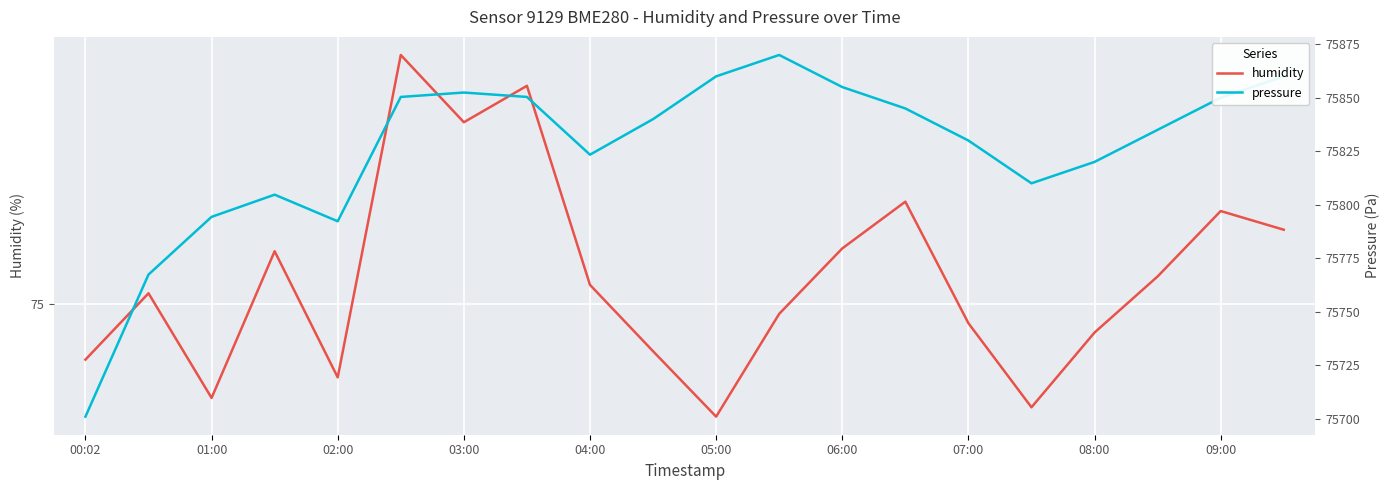

What are all the series names shown in the legend?

humidity, pressure